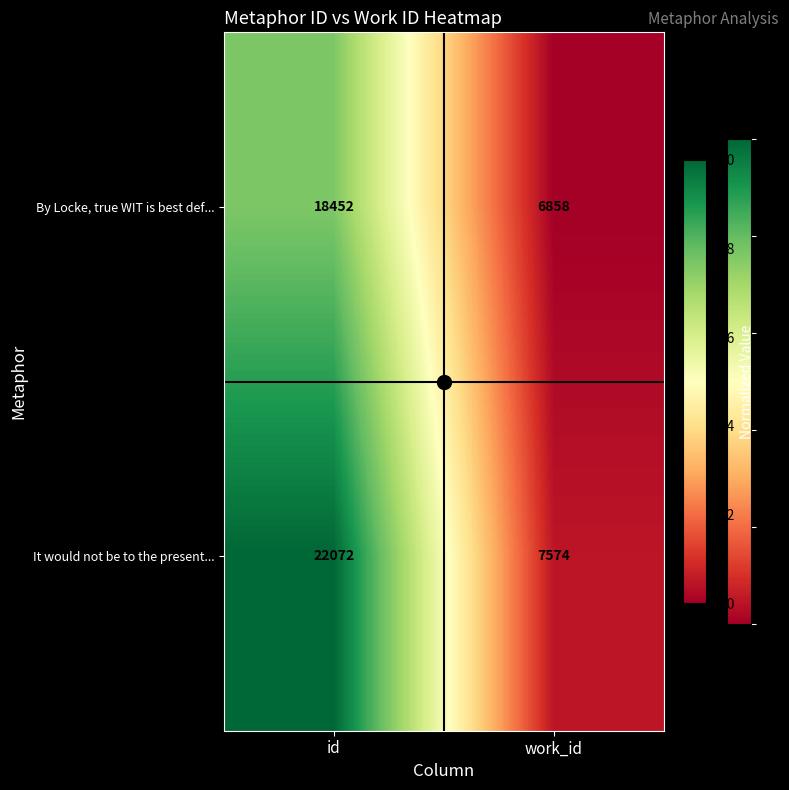

Rank the series at id from lowest to highest value.

By Locke, true WIT is best def..., It would not be to the present...